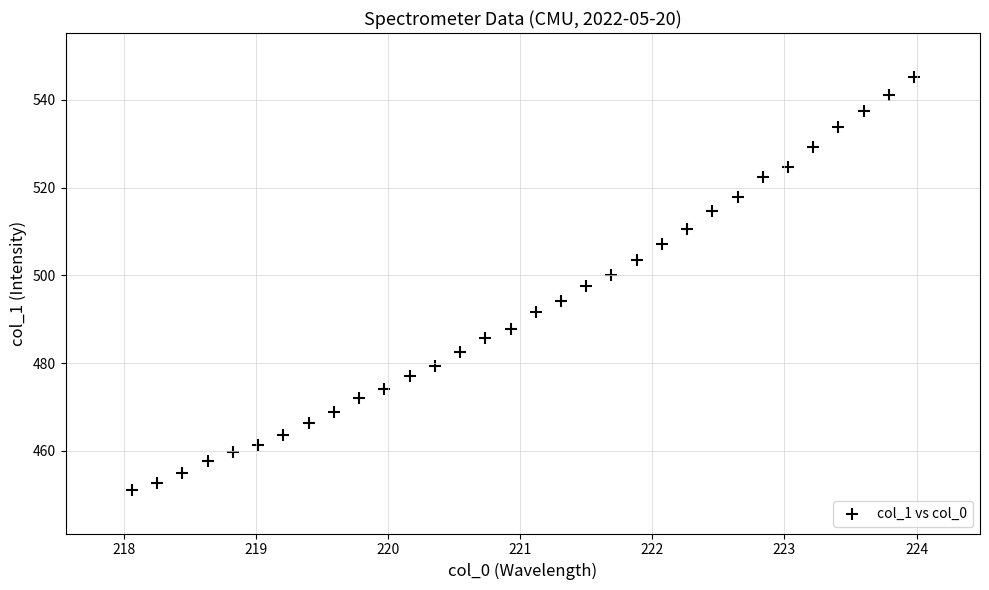

What is the range of X values (max minus min)?

5.9